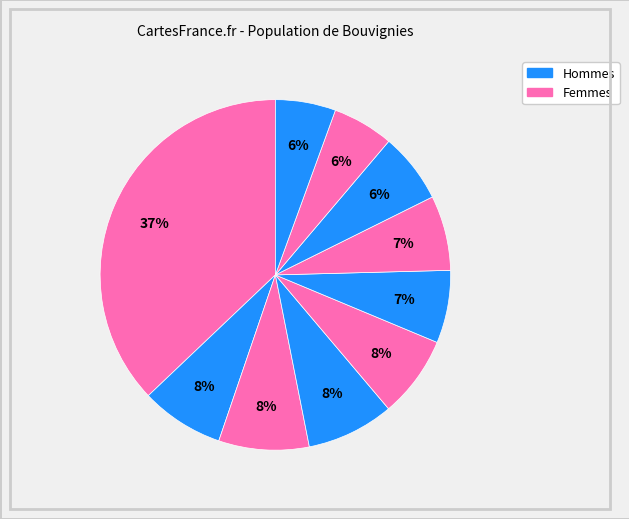

How many segments does this pie chart have?

10